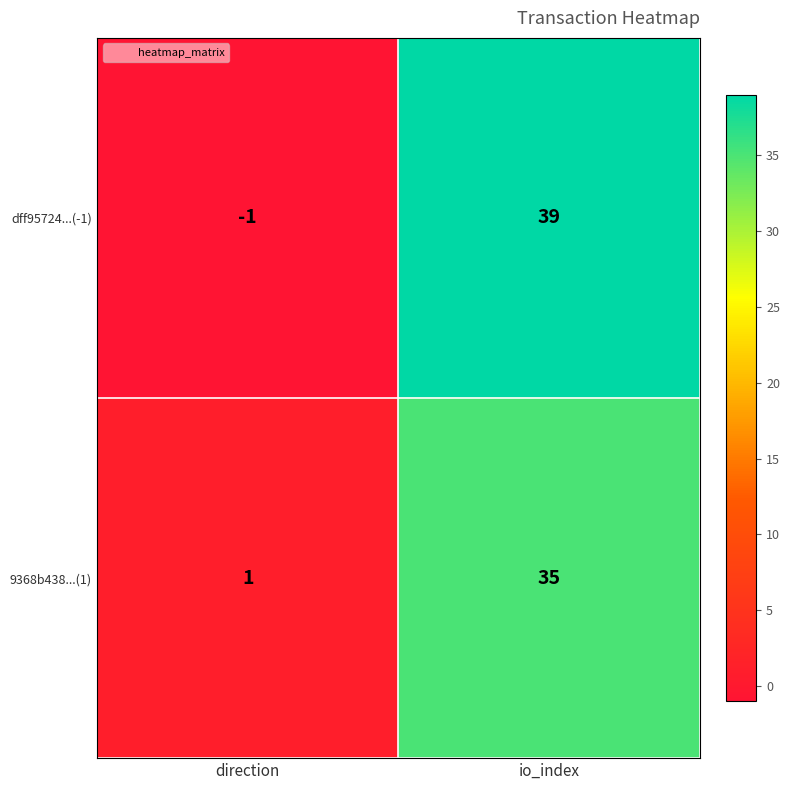

At which category is the sum across all series the highest?

io_index